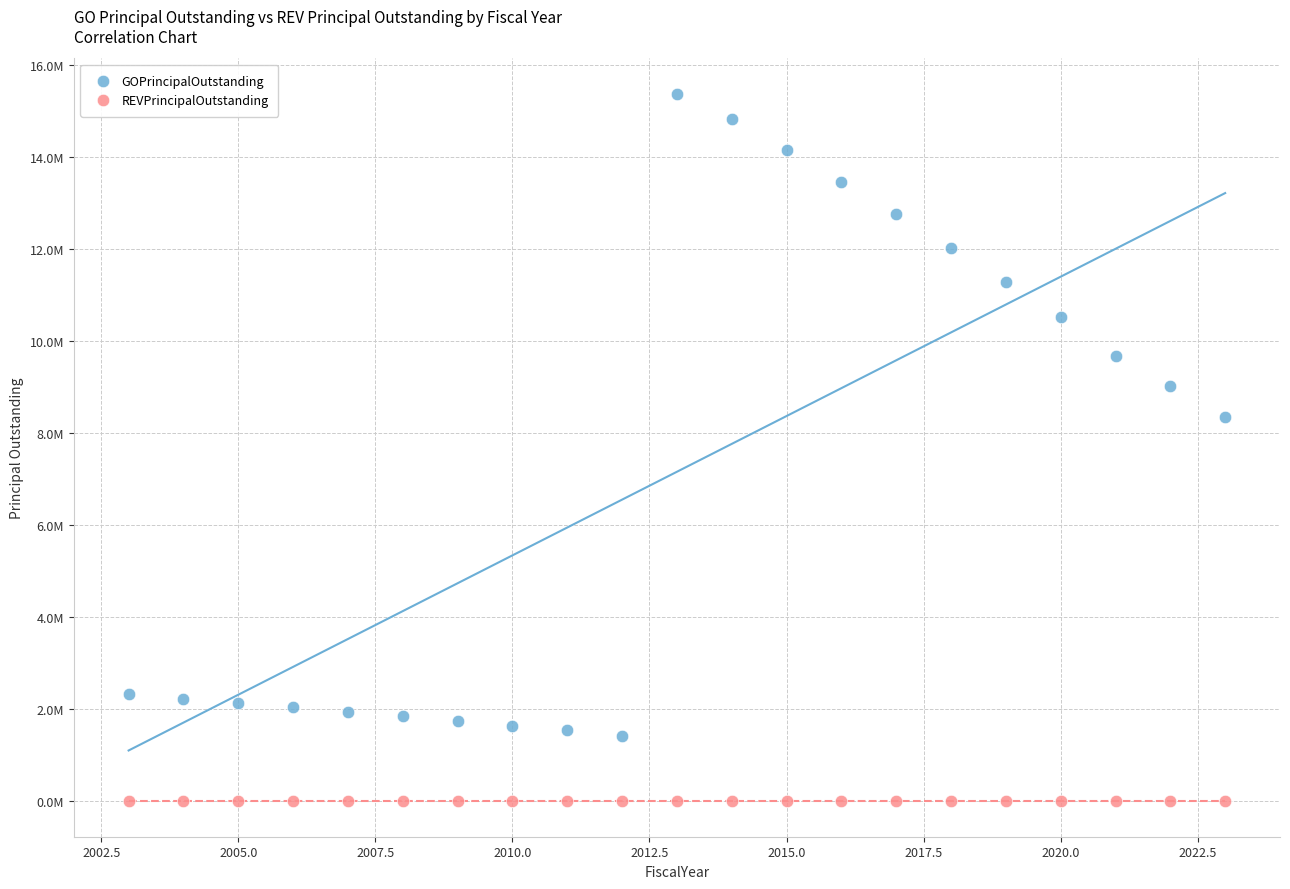

Which series reaches the minimum Y coordinate?

REVPrincipalOutstanding